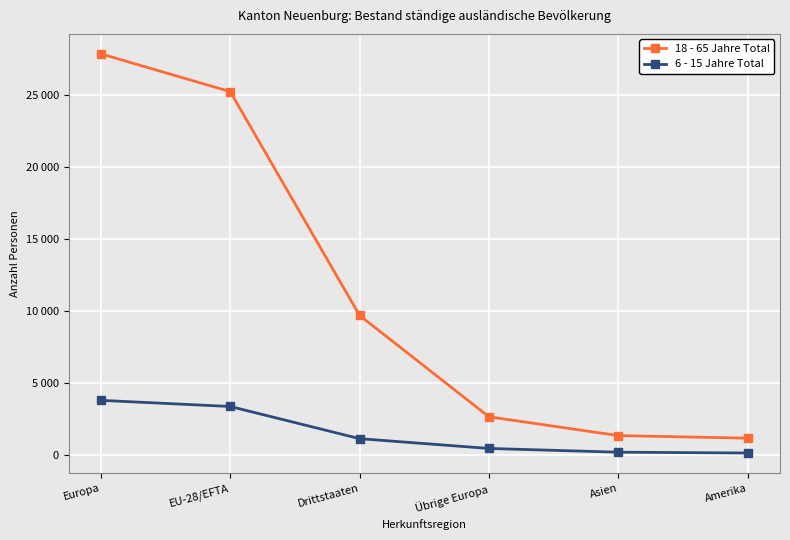

What are all the series names shown in the legend?

18 - 65 Jahre Total, 6 - 15 Jahre Total